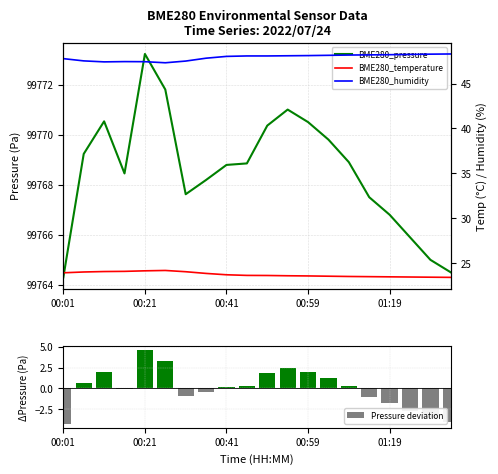

Which series has the widest spread of values?

BME280_pressure